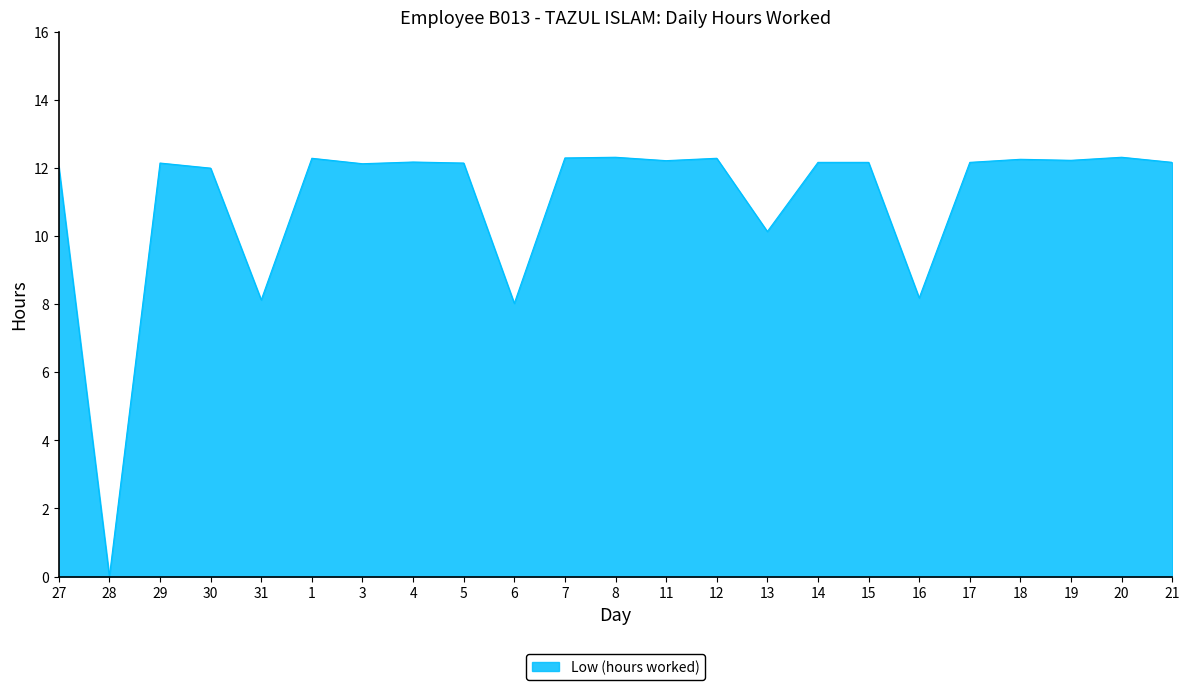

What position from the right is 16?

6